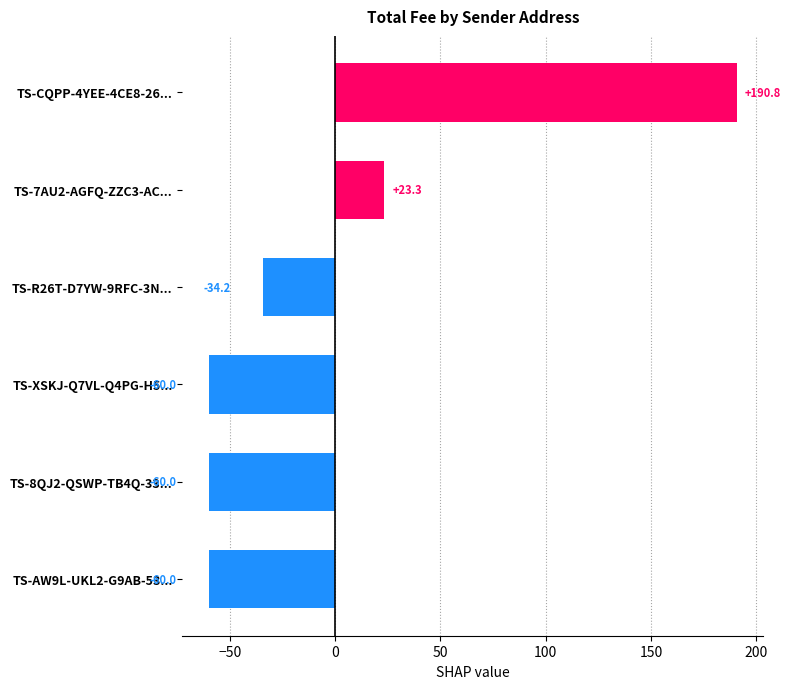

The value at TS-R26T-D7YW-9RFC-3N... is -56.7. True or false?

False